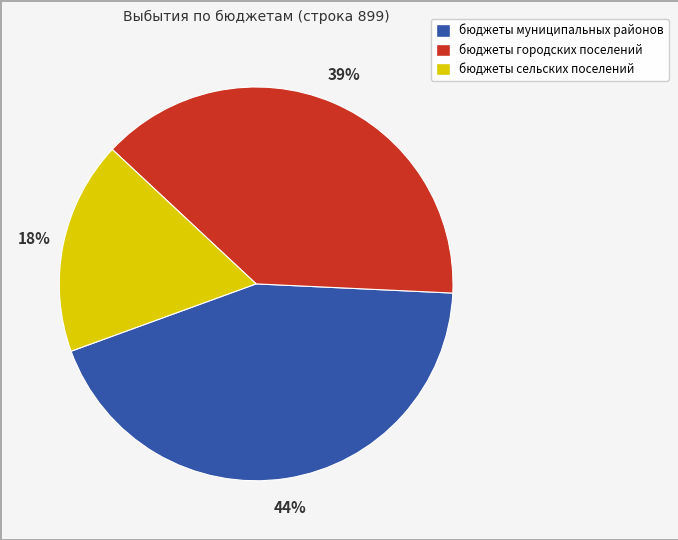

Approximately how many times larger is the value at бюджеты городских поселений compared to бюджеты муниципальных районов?

0.9